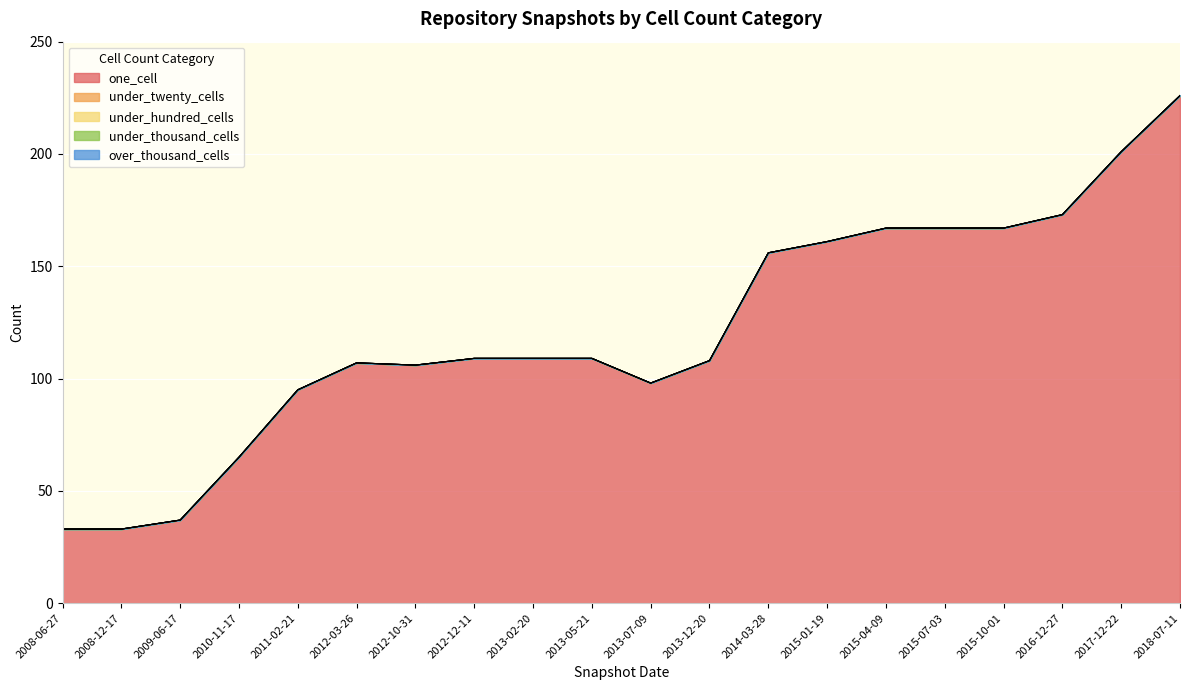

True or false: under_twenty_cells and under_hundred_cells cross at least once.

False